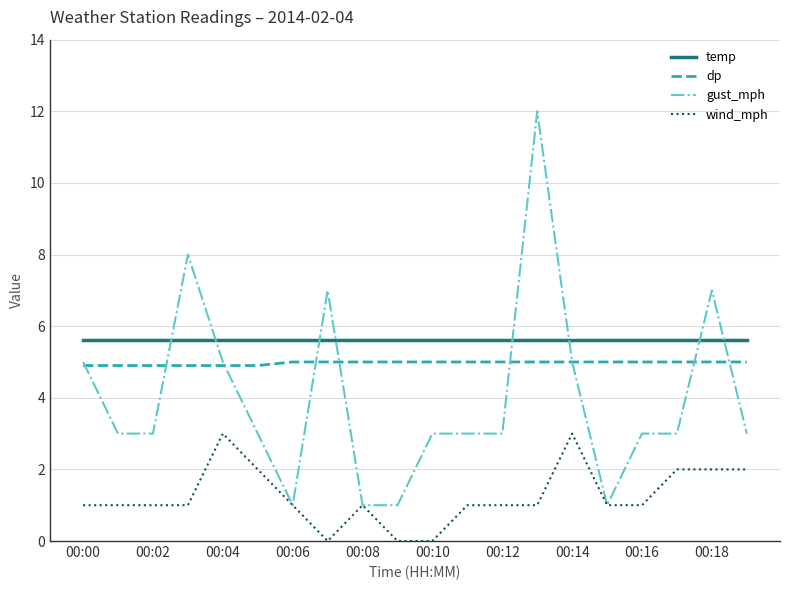

True or false: wind_mph and temp cross at least once.

False